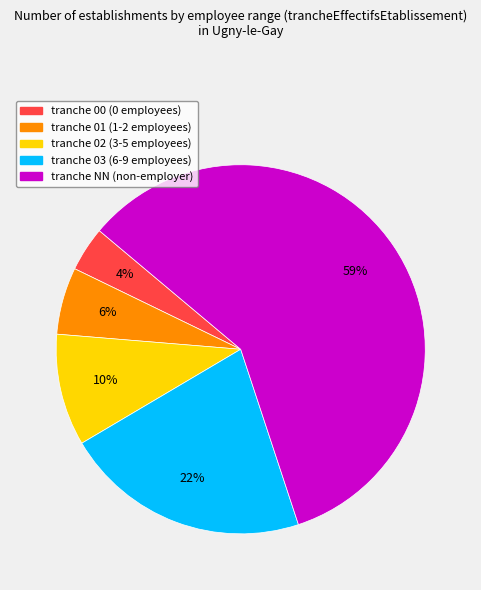

Is there a majority slice in this chart?

Yes